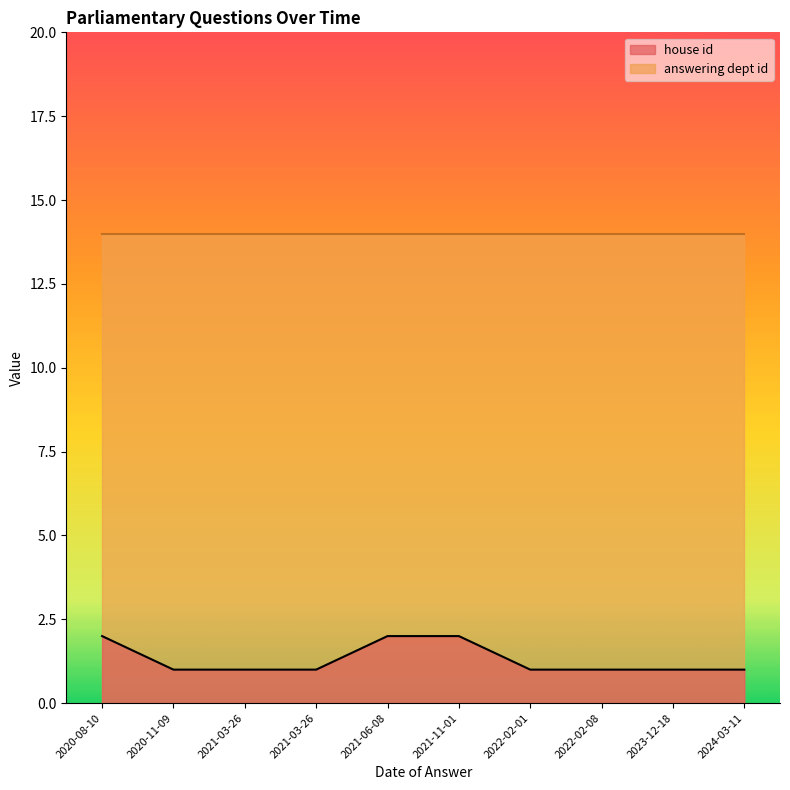

Does the chart display data point markers on the line(s)?

No